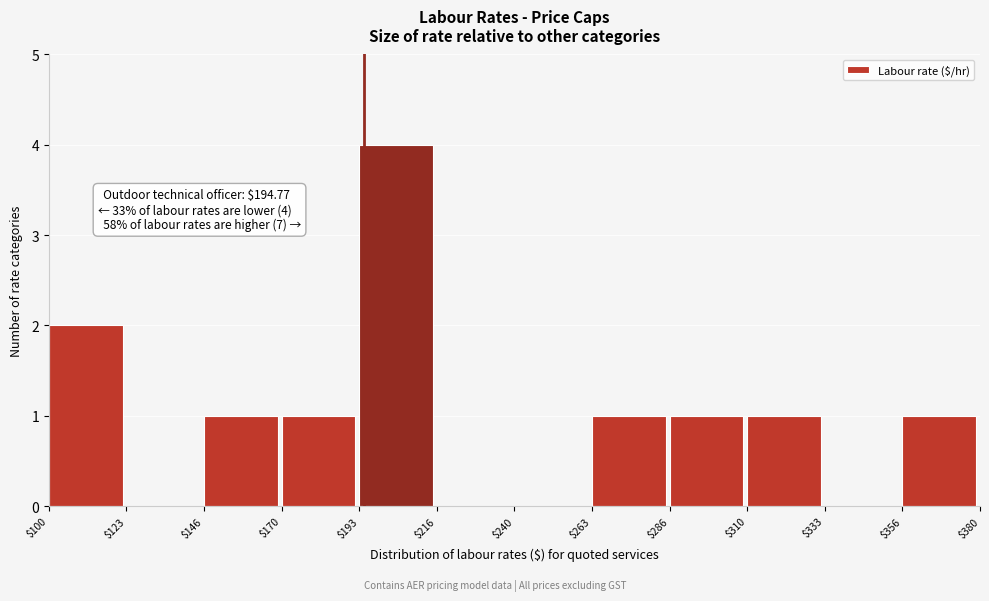

Over which range of the x-axis is the bar tallest?

$193 to $216